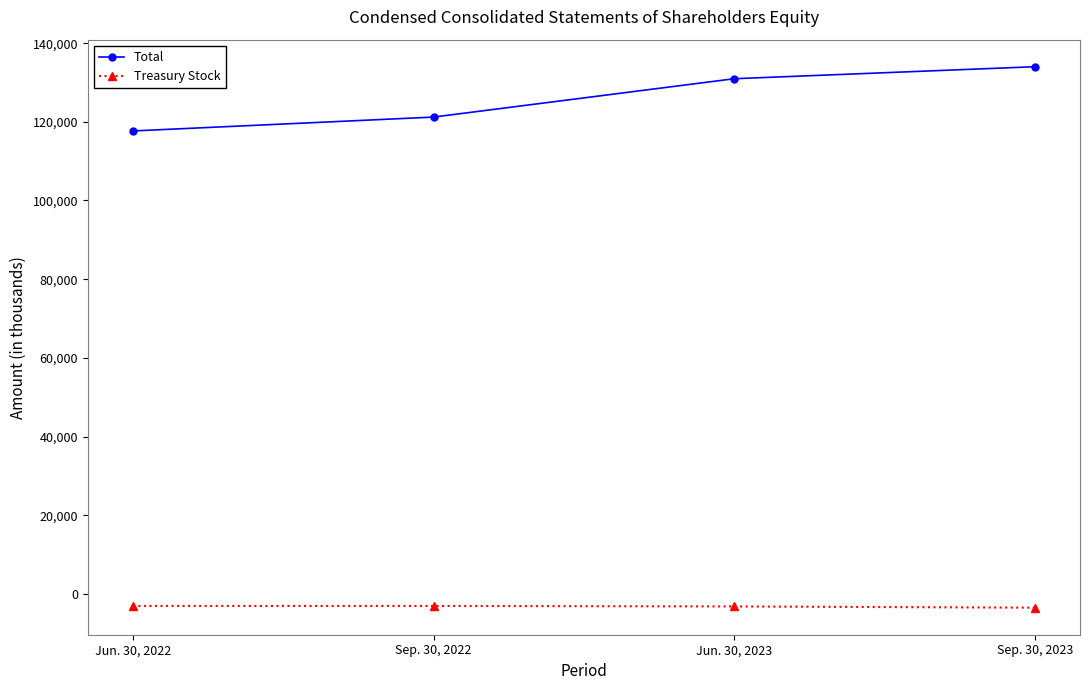

What are all the series names shown in the legend?

Total, Treasury Stock